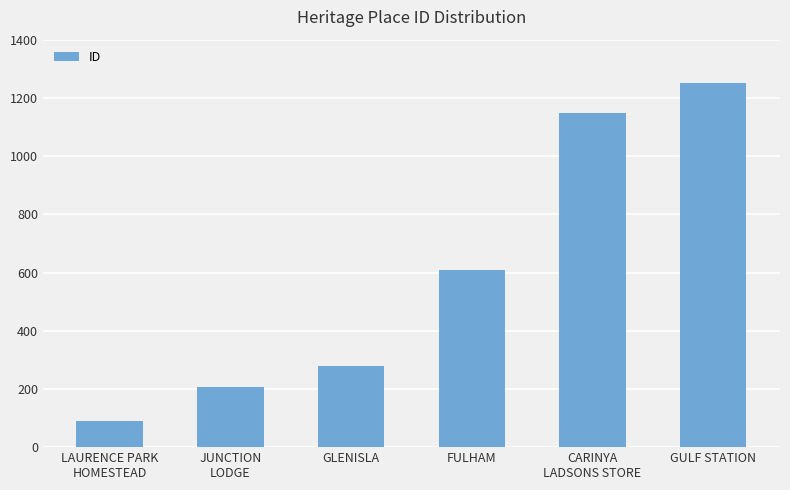

What is the difference between the values at JUNCTION
LODGE and CARINYA
LADSONS STORE?

944